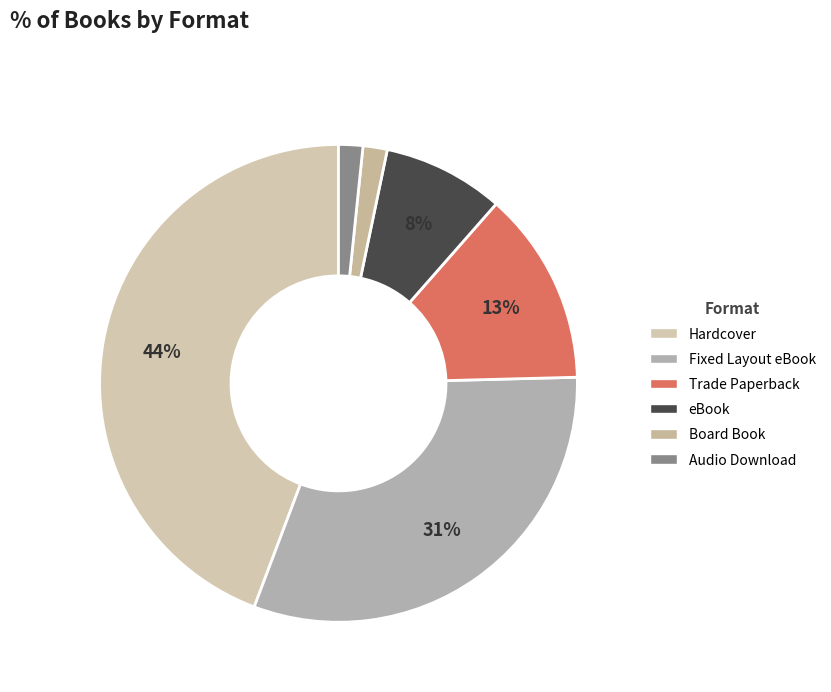

To the nearest percent, what percentage of the pie is Trade Paperback?

13%